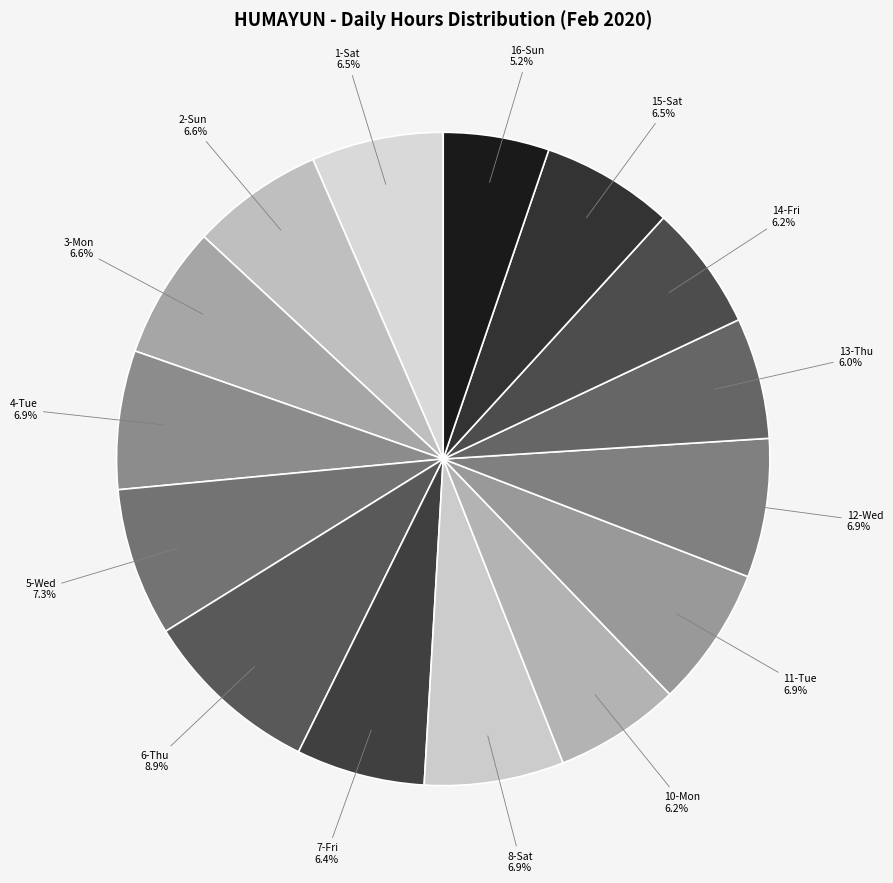

Count the number of slices in the pie.

15